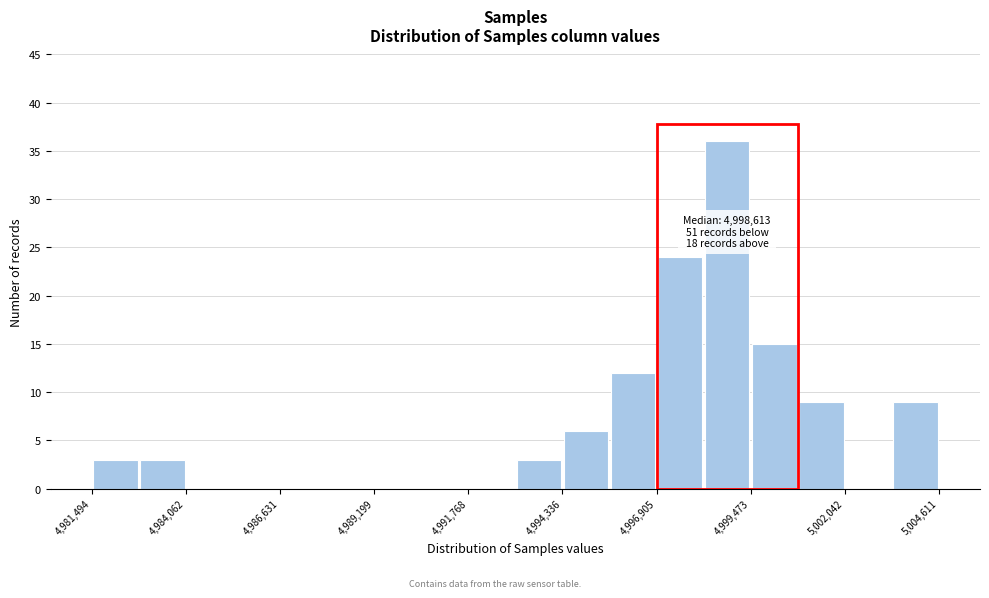

Around what value on the x-axis is the tallest bar? Give the approximate position of its centre, as read against the axis.

4999000